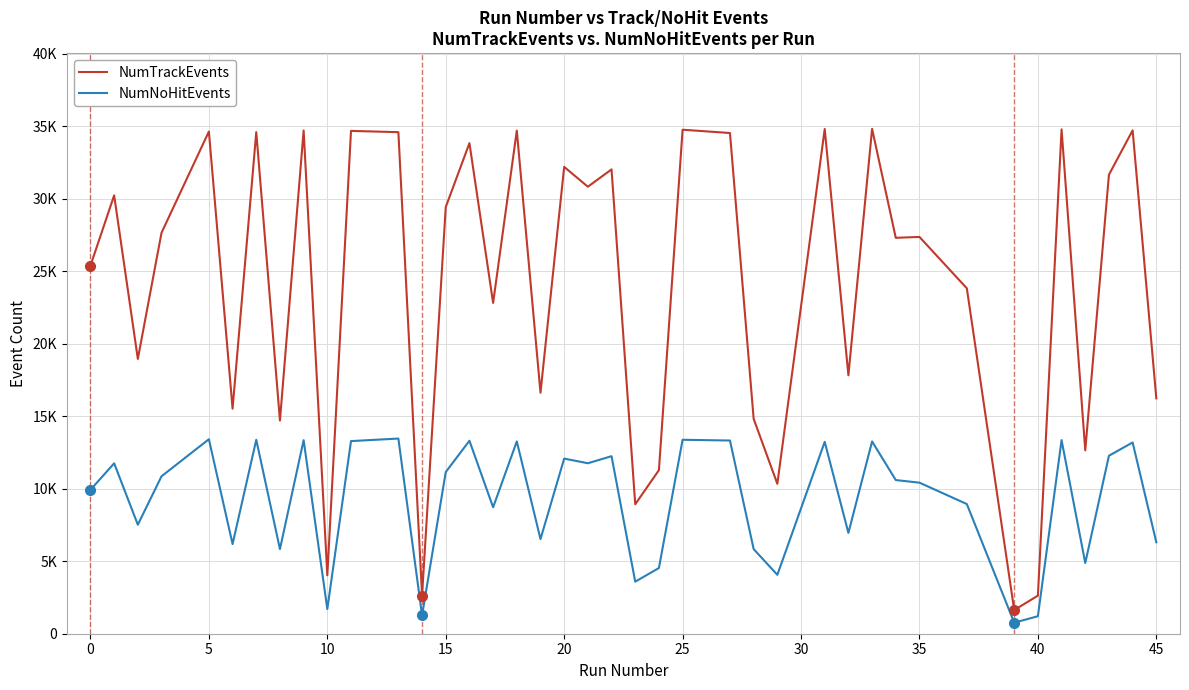

Does the chart display data point markers on the line(s)?

No